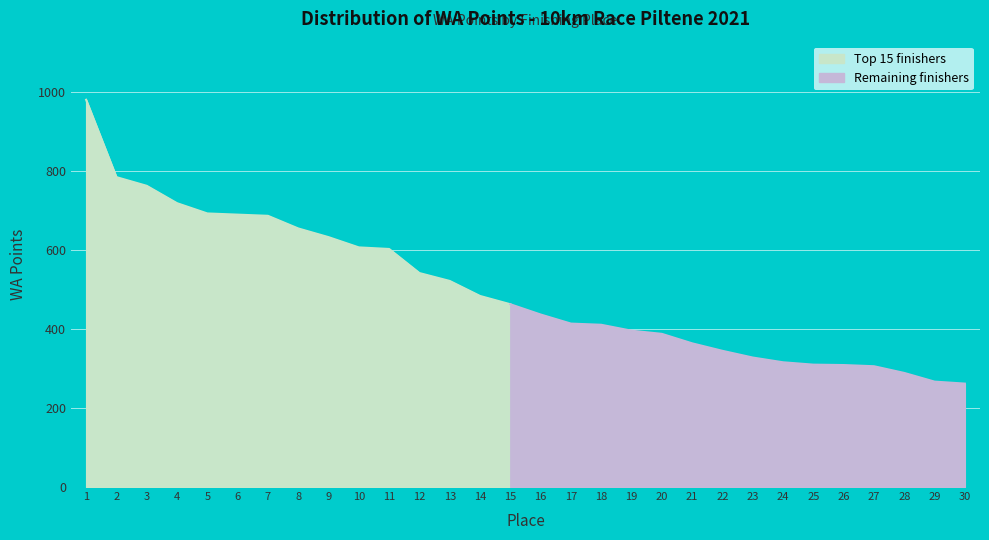

The value of Top 15 finishers at 7 is 359. True or false?

False